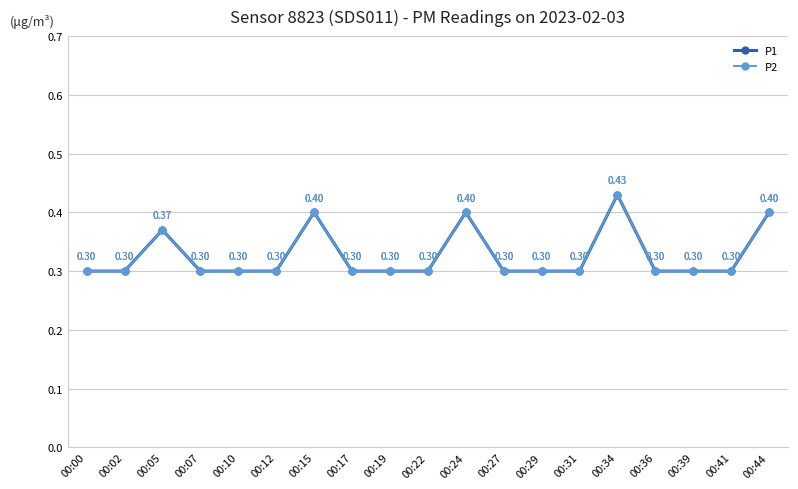

How many P2 values are between 0 and 1?

19